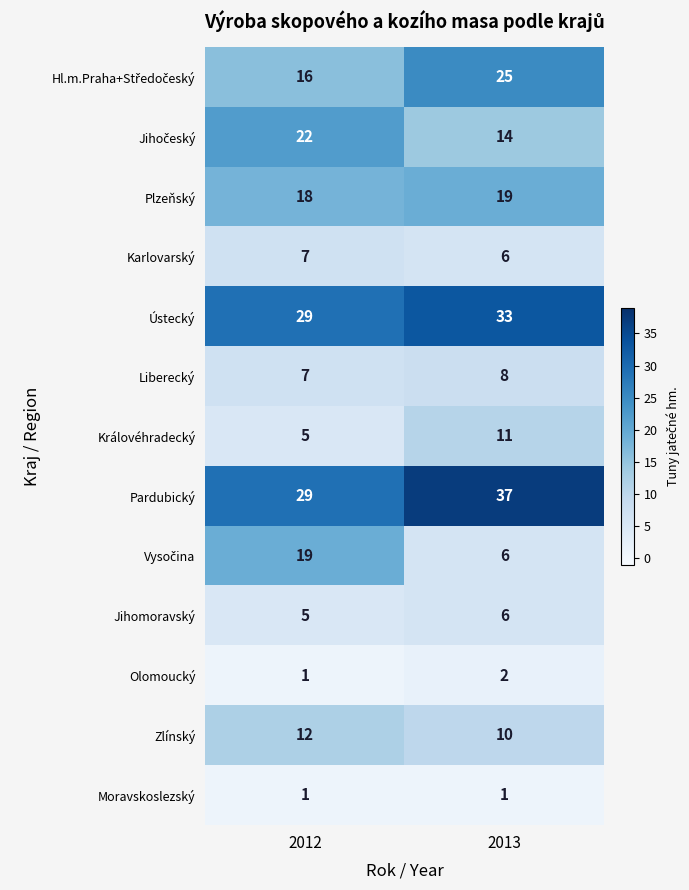

True or false: Ústecký has a value of 51 at 2013.

False